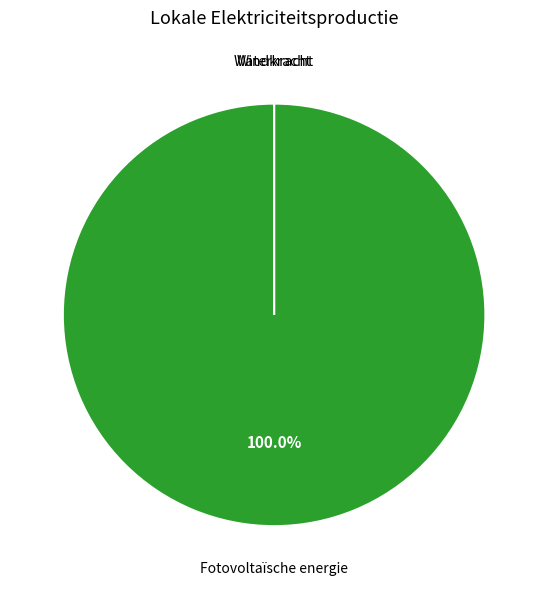

Rank the categories by value from highest to lowest.

Fotovoltaïsche energie, Windkracht, Waterkracht